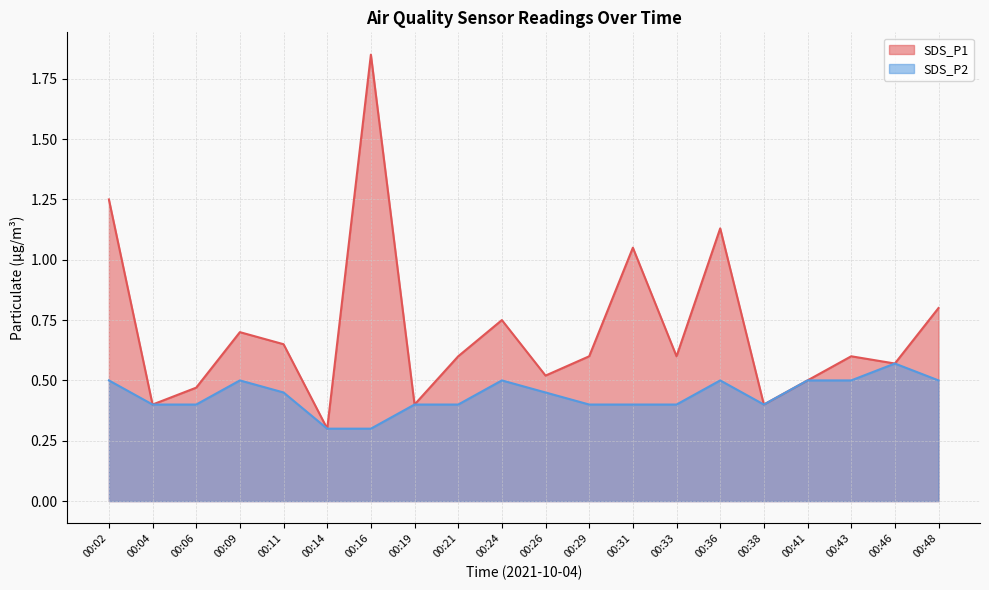

List the series in order of their peak value, highest first.

SDS_P1, SDS_P2